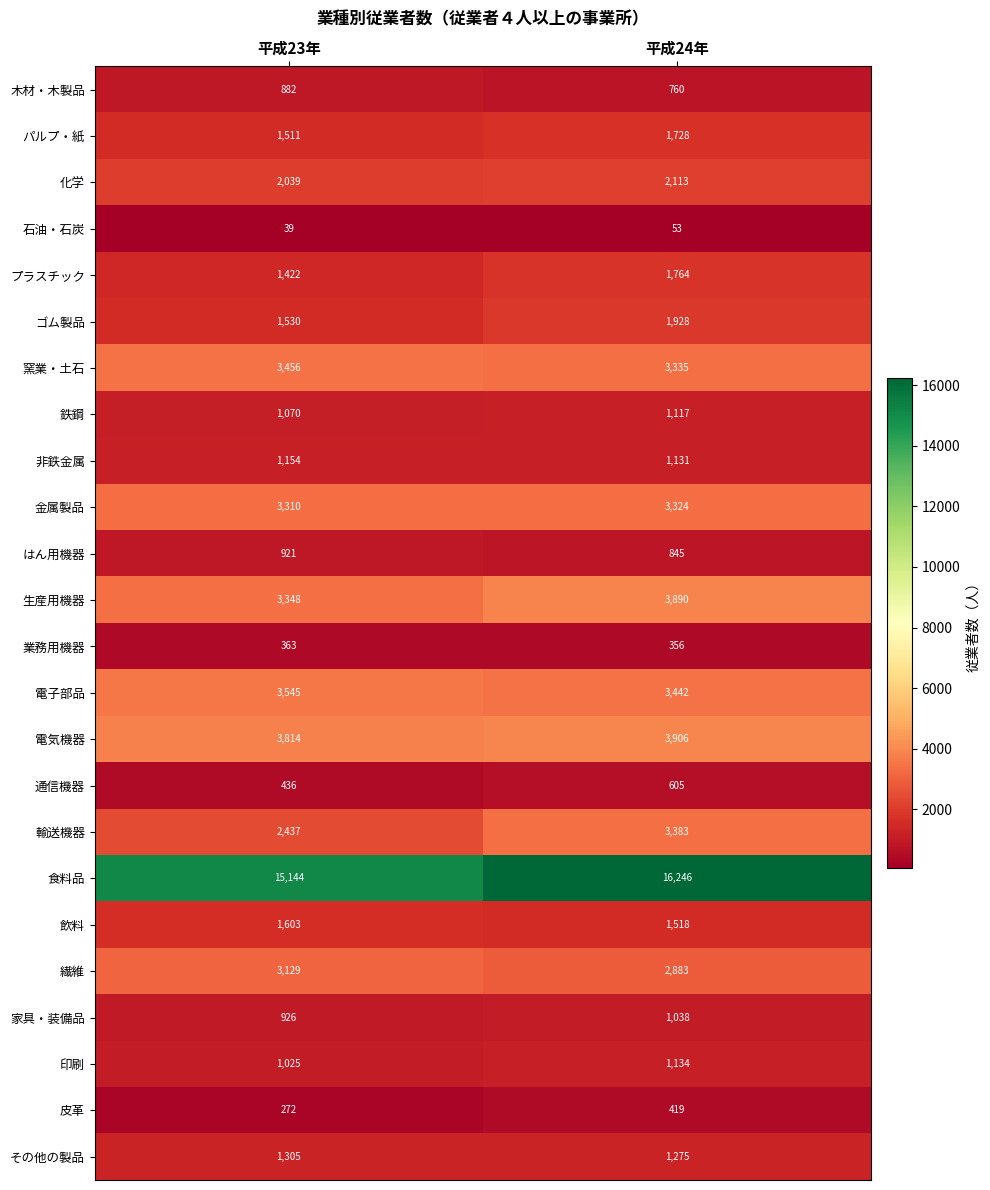

What is the approximate value of ゴム製品 at 平成23年, to the nearest 5?

1530